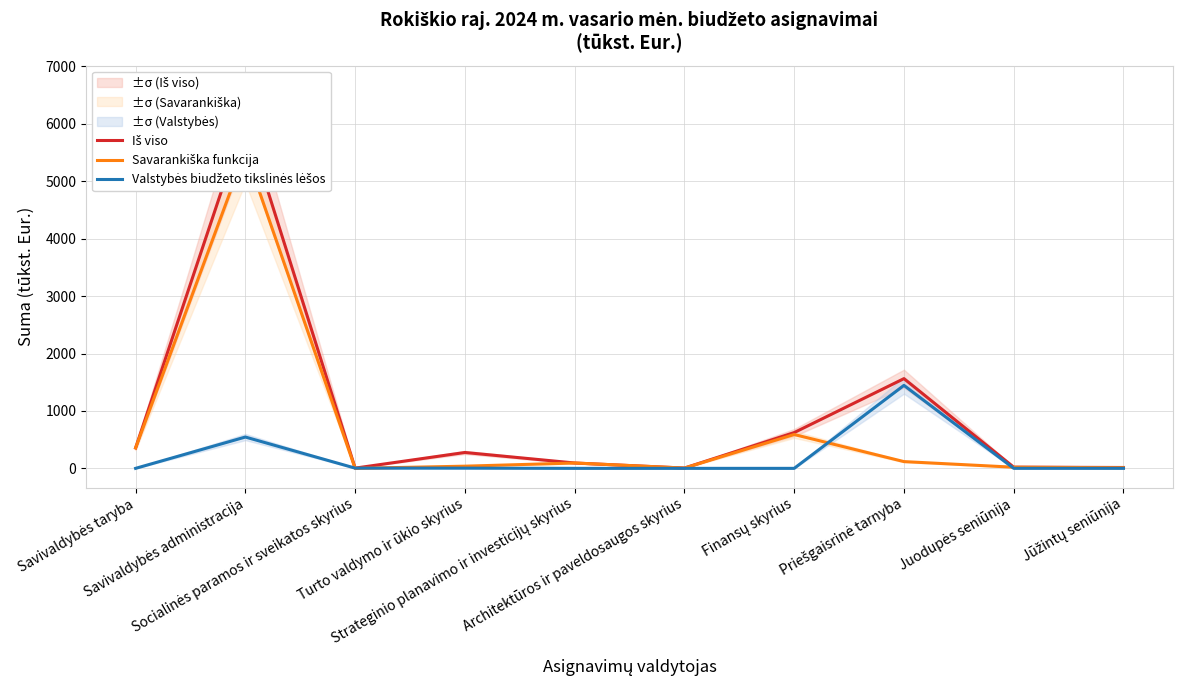

Which label corresponds to the smallest value in the chart?

Socialinės paramos ir sveikatos skyrius